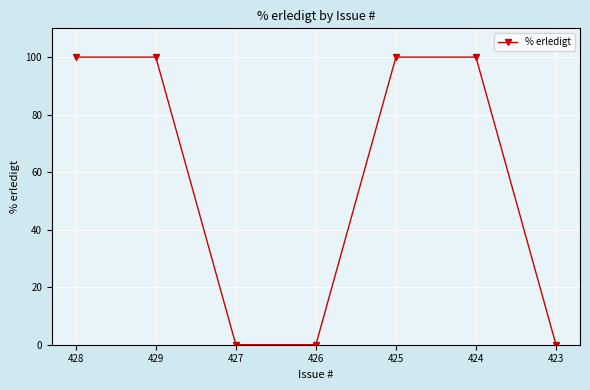

What is the difference between the values at 429 and 426?

100